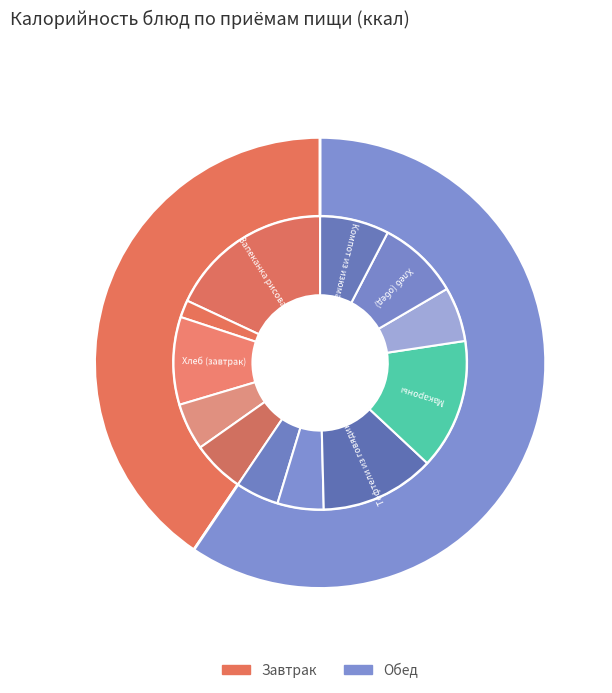

How many segments does this pie chart have?

12